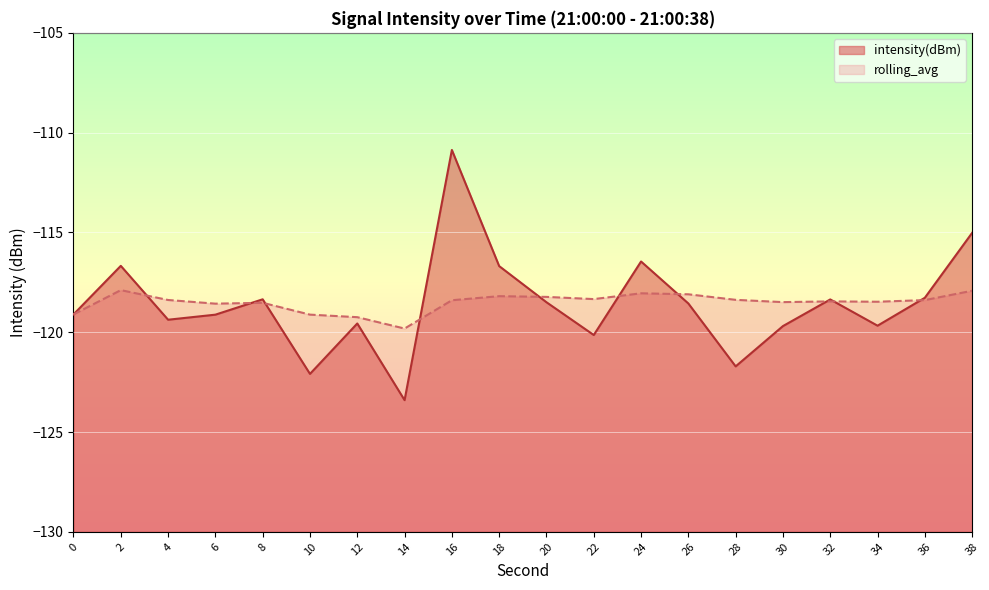

What is the difference between the maximum and second lowest values in the rolling_avg series?

1.4